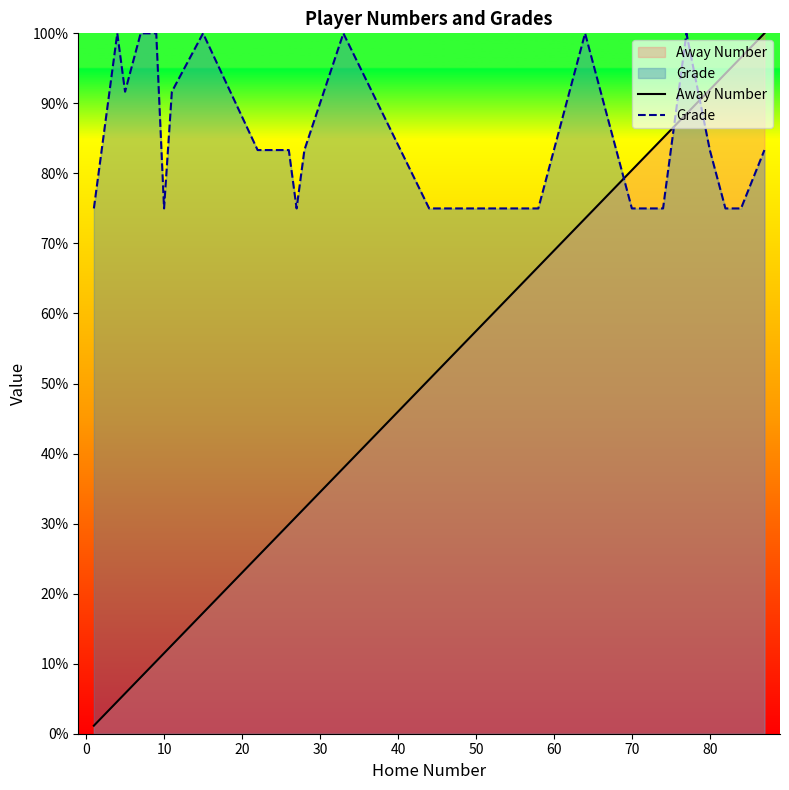

How many series are shown in this chart?

2